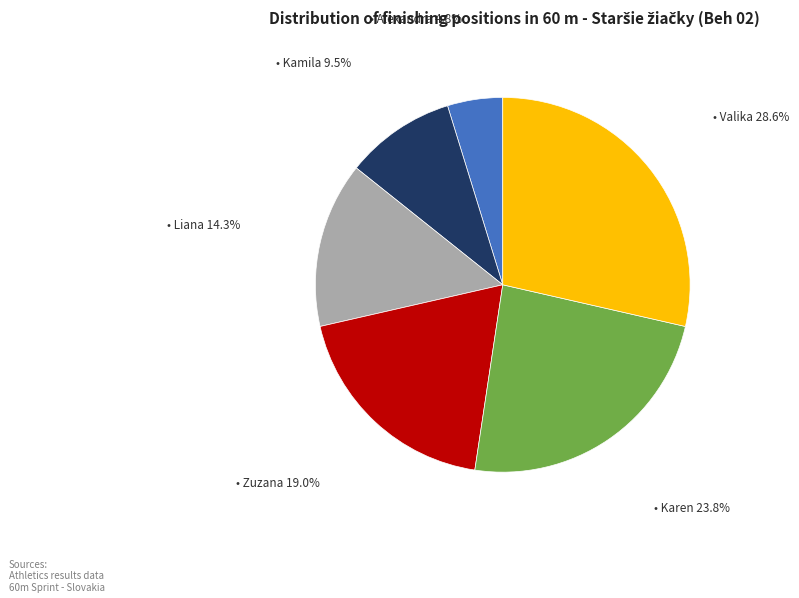

Is there a majority slice in this chart?

No